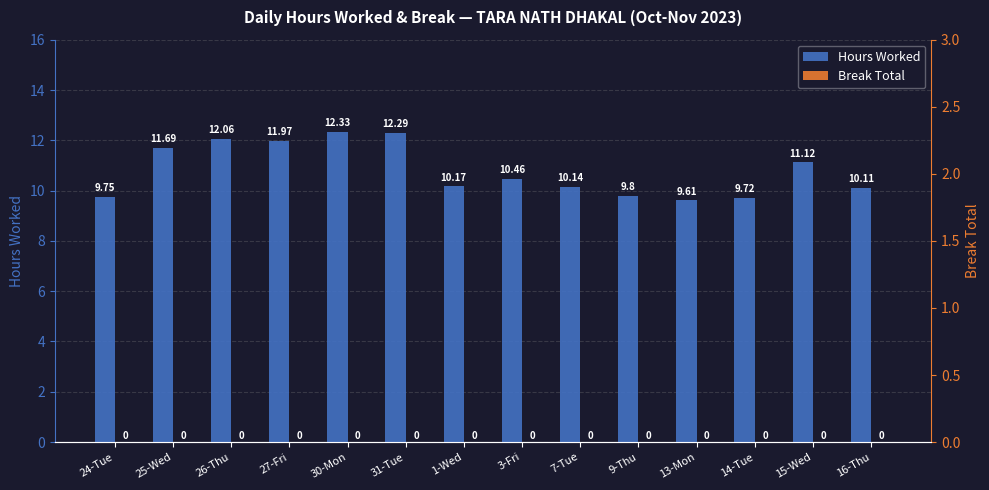

Rank the categories by Break Total value from highest to lowest.

24-Tue, 25-Wed, 26-Thu, 27-Fri, 30-Mon, 31-Tue, 1-Wed, 3-Fri, 7-Tue, 9-Thu, 13-Mon, 14-Tue, 15-Wed, 16-Thu